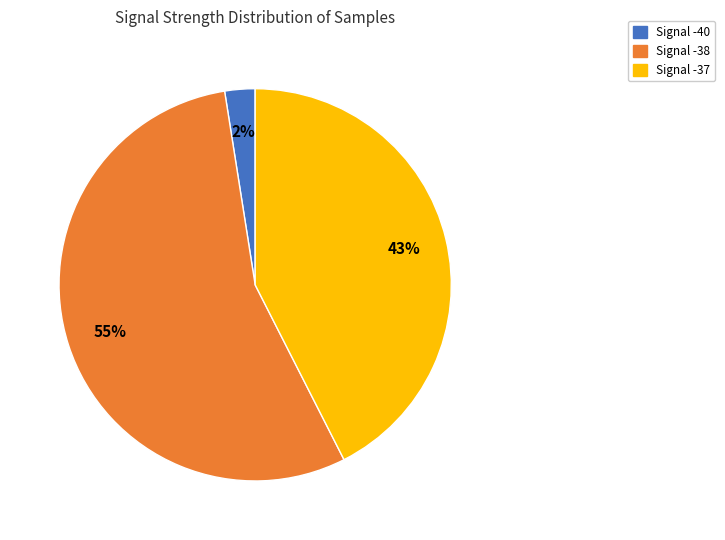

To the nearest percent, what is the average slice percentage?

33%